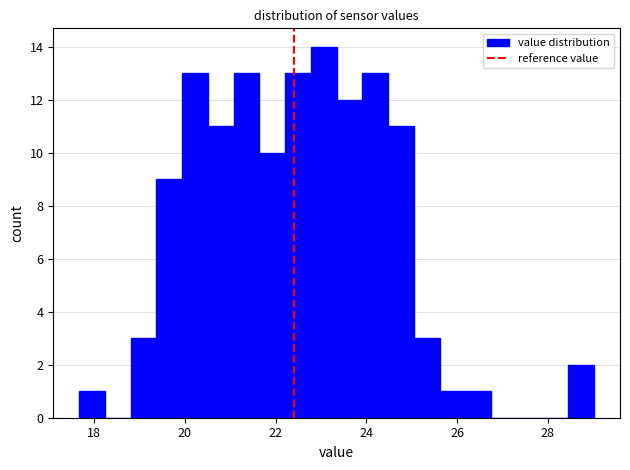

Around what value on the x-axis is the tallest bar? Give the approximate position of its centre, as read against the axis.

23.0